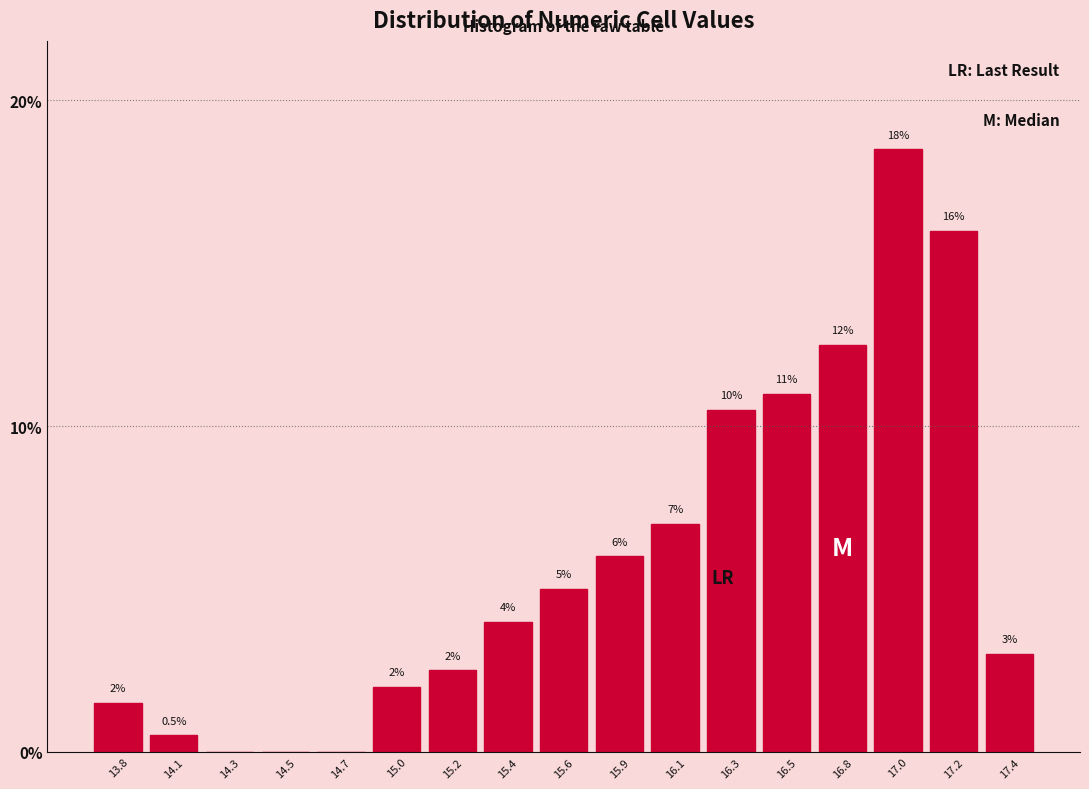

Reading right to left, what are all the values shown in this chart?

17.4=3.0	17.2=16.0	17.0=18.5	16.8=12.5	16.5=11.0	16.3=10.5	16.1=7.0	15.9=6.0	15.6=5.0	15.4=4.0	15.2=2.5	15.0=2.0	14.7=0.0	14.5=0.0	14.3=0.0	14.1=0.5	13.8=1.5